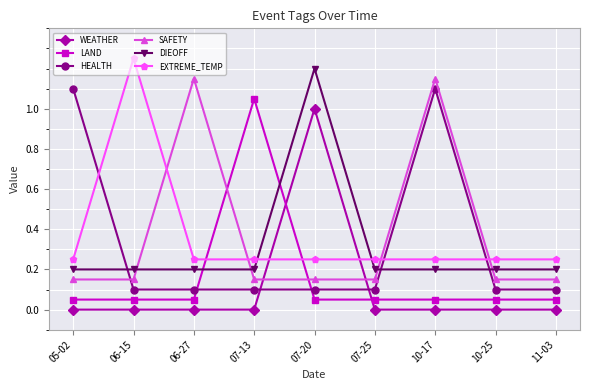

How many times do SAFETY and DIEOFF cross each other?

4